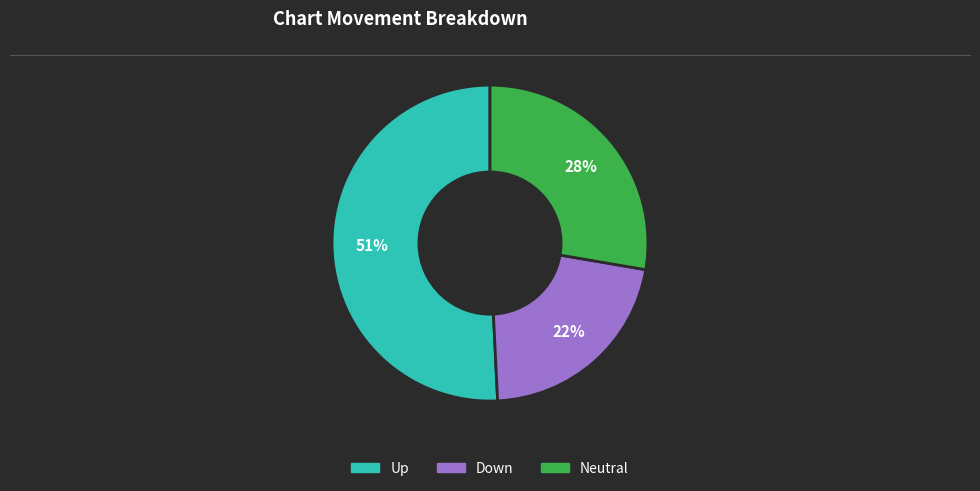

To the nearest percent, what is the difference between the largest and smallest slice percentages?

29%